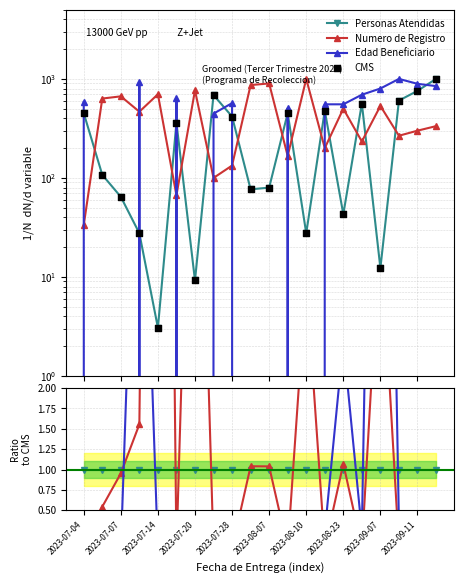

What are all the series names shown in the legend?

Personas Atendidas, Numero de Registro, Edad Beneficiario, CMS